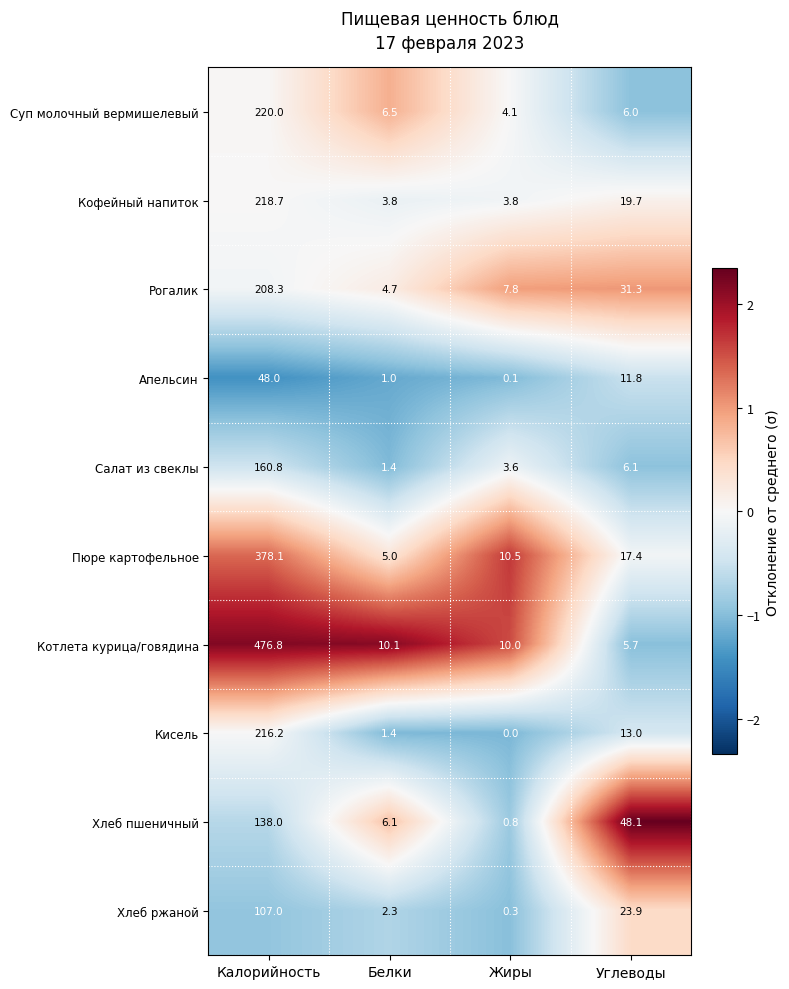

Rank the series by their maximum value, from lowest to highest.

Апельсин, Хлеб ржаной, Хлеб пшеничный, Салат из свеклы, Рогалик, Кисель, Кофейный напиток, Суп молочный вермишелевый, Пюре картофельное, Котлета курица/говядина